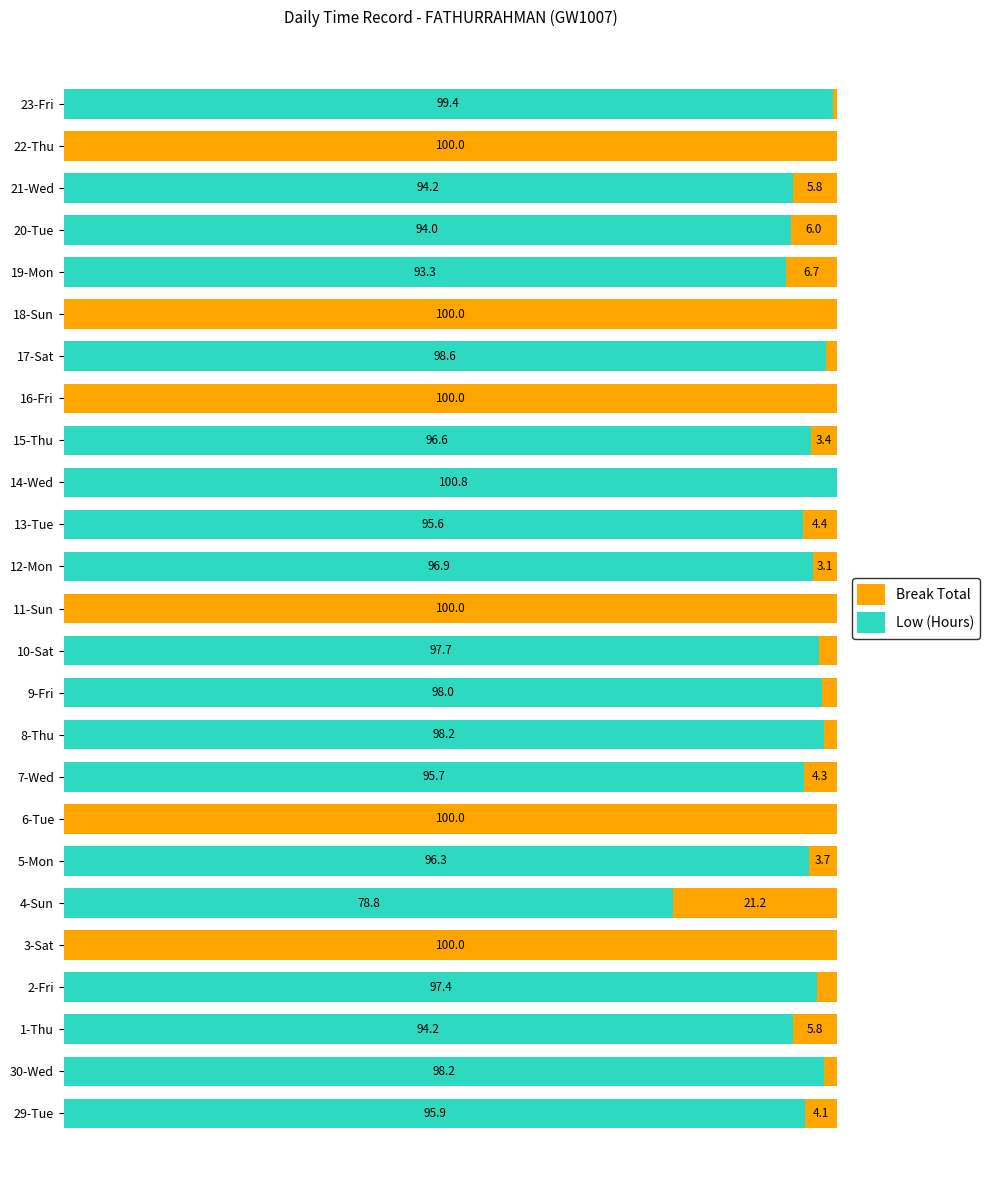

At how many categories does at least one series exceed 28?

25